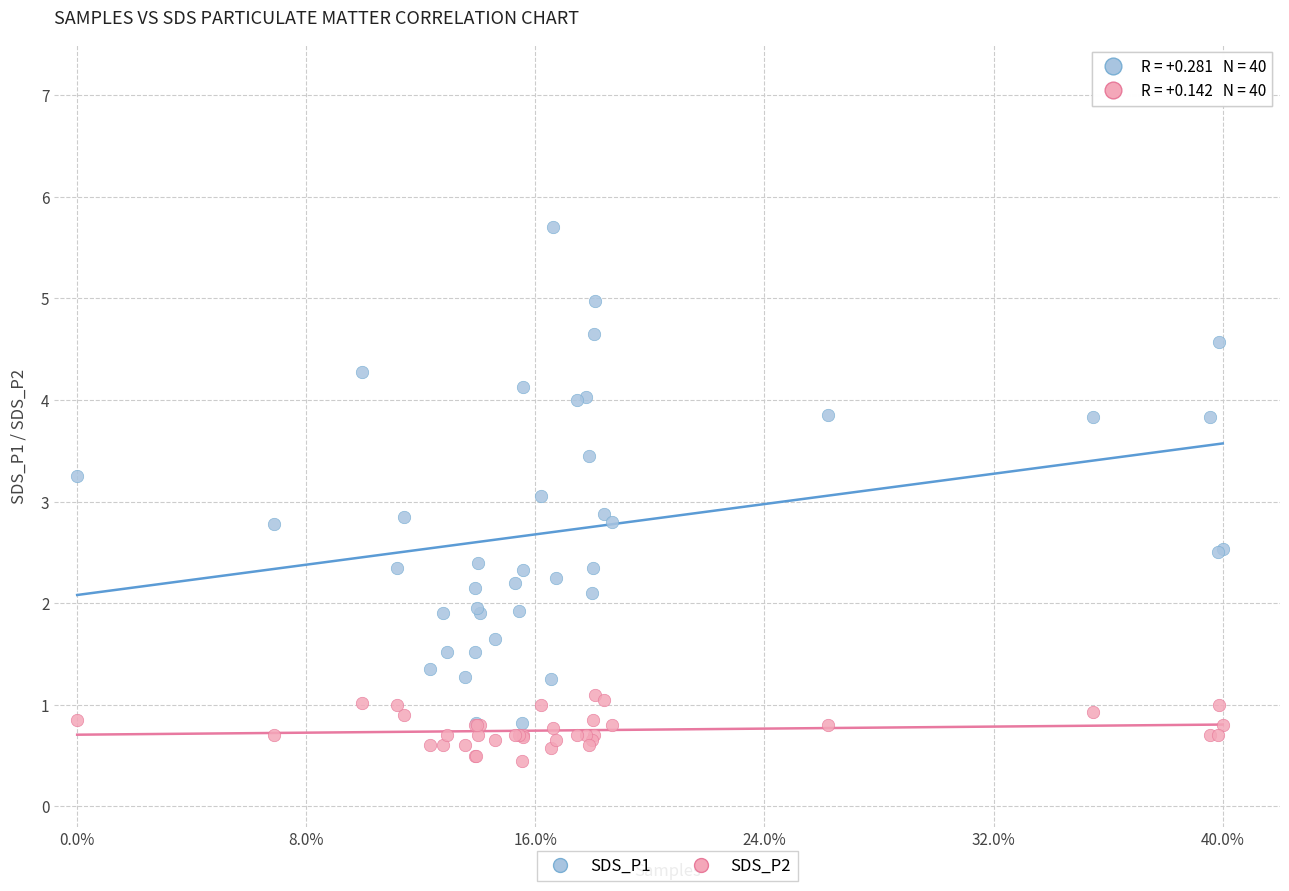

What are all the series names shown in the legend?

SDS_P1, SDS_P2